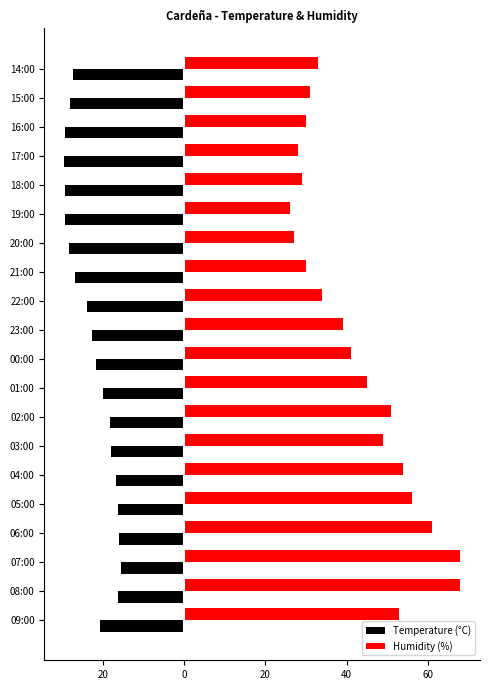

List the series in order of their peak value, highest first.

Humidity (%), Temperature (°C)